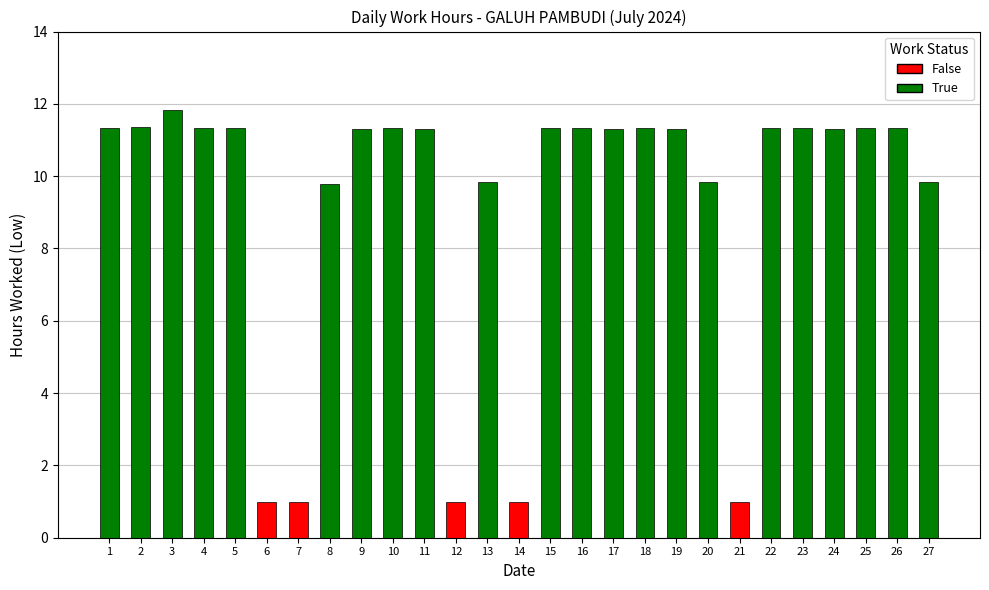

Is it true that the value at 14 is 4.6?

False